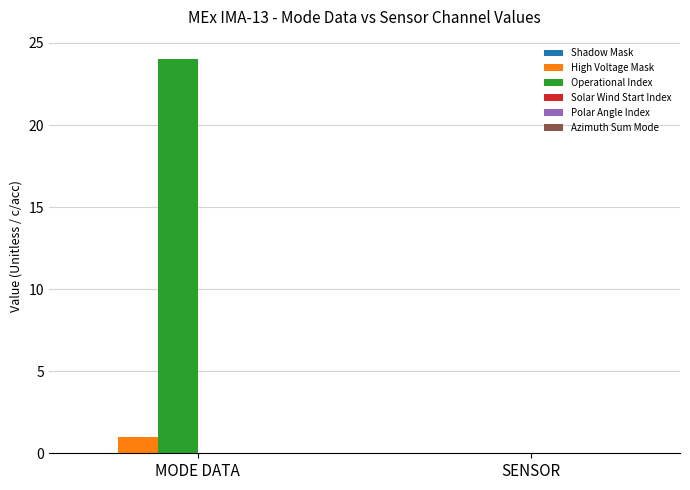

Does the chart contain stacked bars?

No